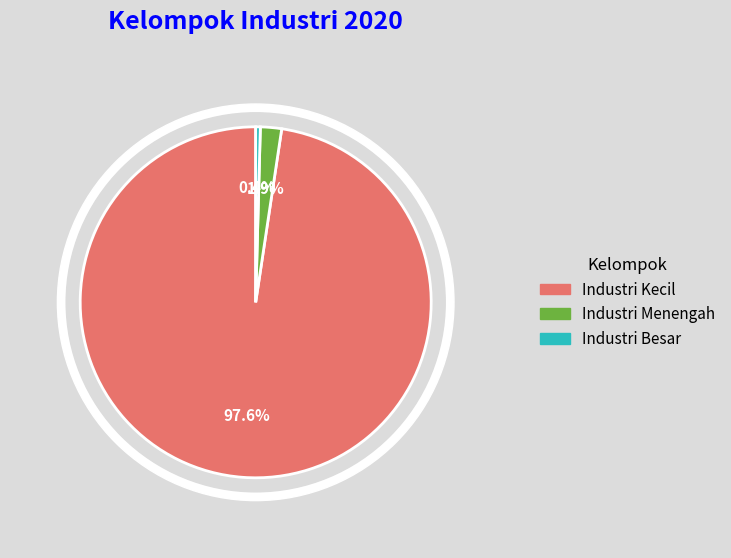

Which category has the smallest portion of the pie?

Industri Besar